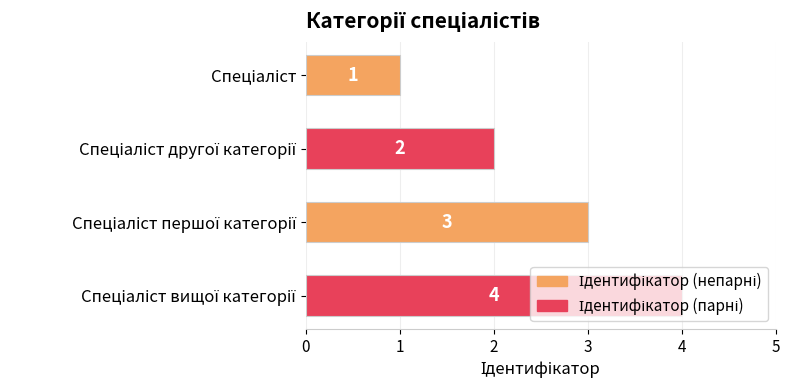

What is the difference between the maximum and minimum values?

3